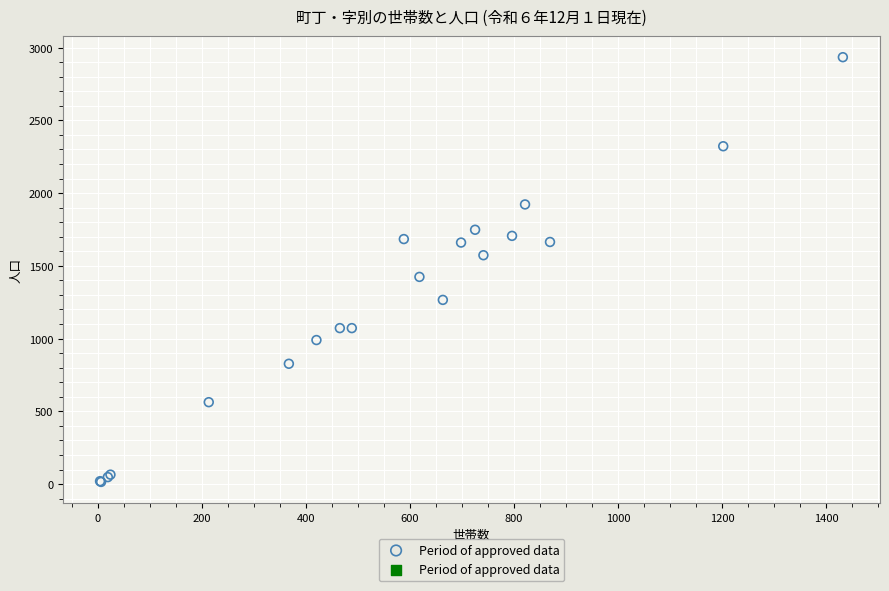

What Y value in the scatter plot is closest to 1474?

1424